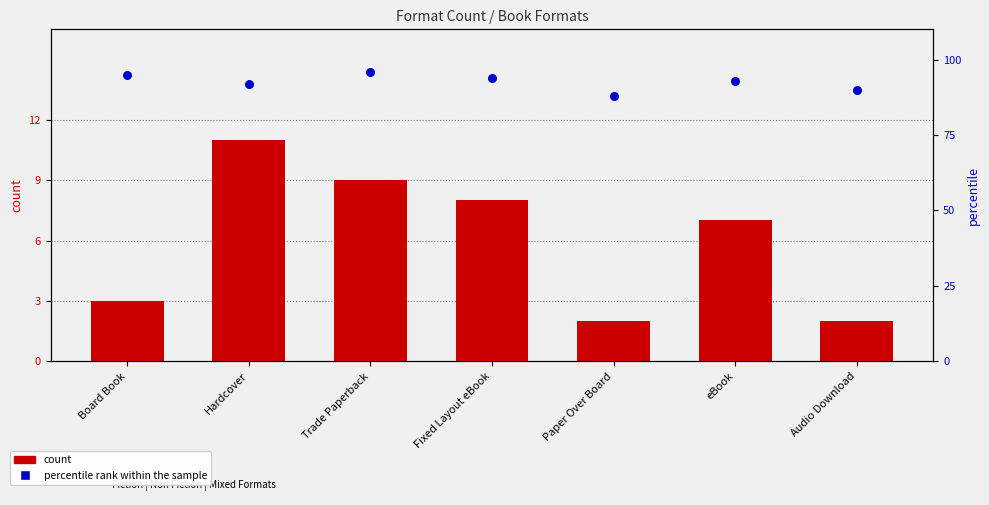

At how many categories does at least one series exceed 21?

7